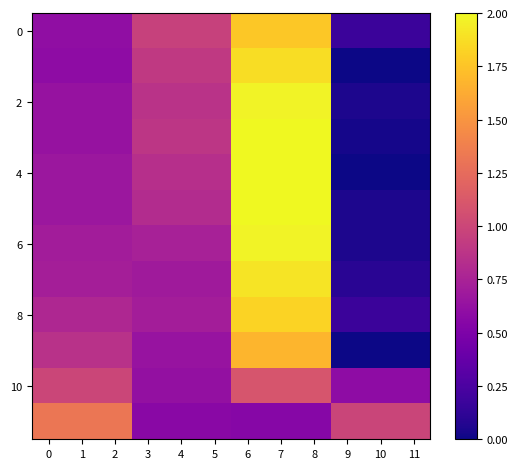

Which label corresponds to the smallest value in the chart?

9